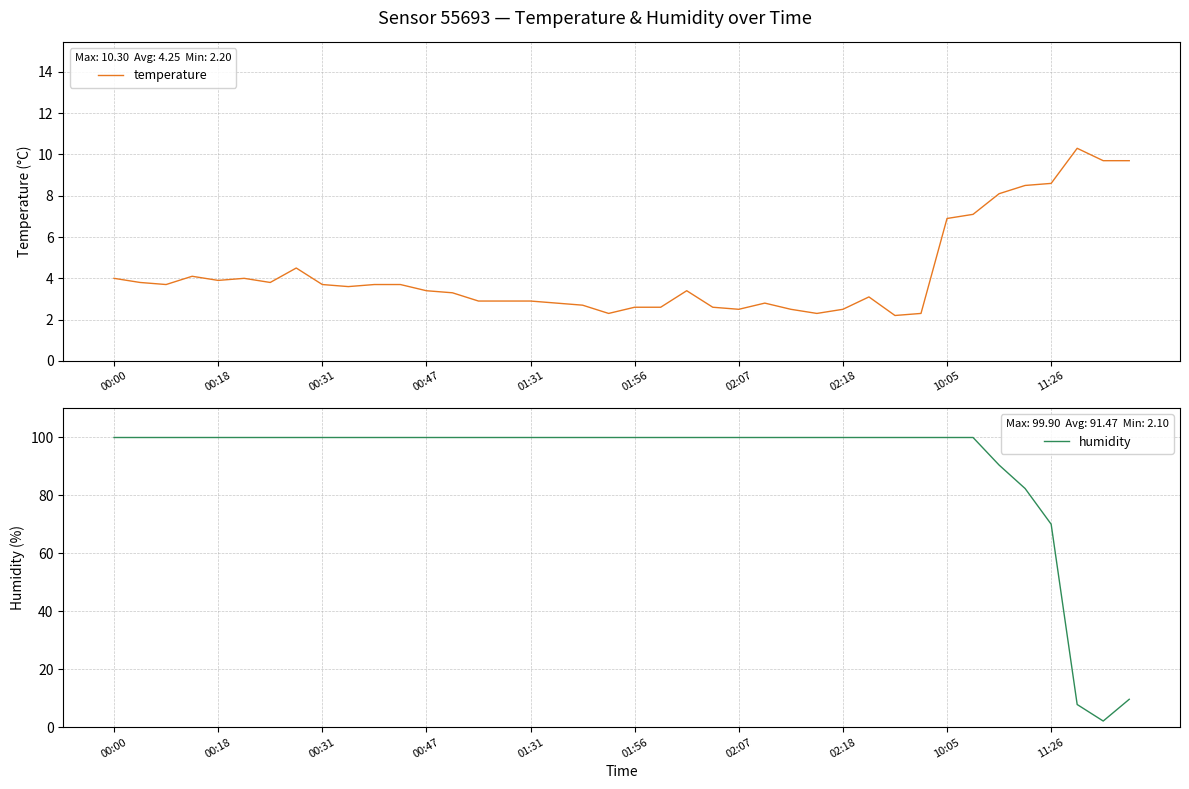

Reading left to right, what are all the values shown in this chart?

temperature: 4.0	3.8	3.7	4.1	3.9	4.0	3.8	4.5	3.7	3.6	3.7	3.7	3.4	3.3	2.9	2.9	2.9	2.8	2.7	2.3	2.6	2.6	3.4	2.6	2.5	2.8	2.5	2.3	2.5	3.1	2.2	2.3	6.9	7.1	8.1	8.5	8.6	10.3	9.7	9.7
humidity: 99.9	99.9	99.9	99.9	99.9	99.9	99.9	99.9	99.9	99.9	99.9	99.9	99.9	99.9	99.9	99.9	99.9	99.9	99.9	99.9	99.9	99.9	99.9	99.9	99.9	99.9	99.9	99.9	99.9	99.9	99.9	99.9	99.9	99.9	90.4	82.3	70.0	7.8	2.1	9.6